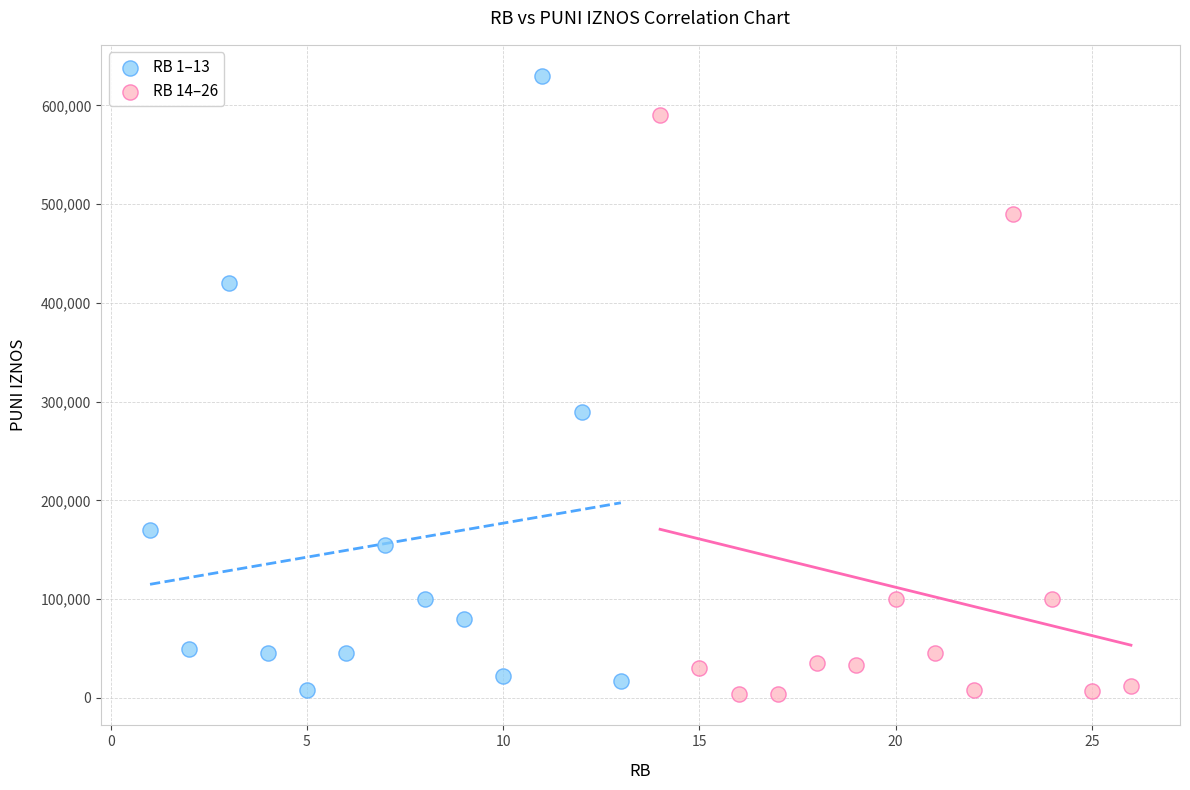

Which series contains the highest Y value?

RB 1–13